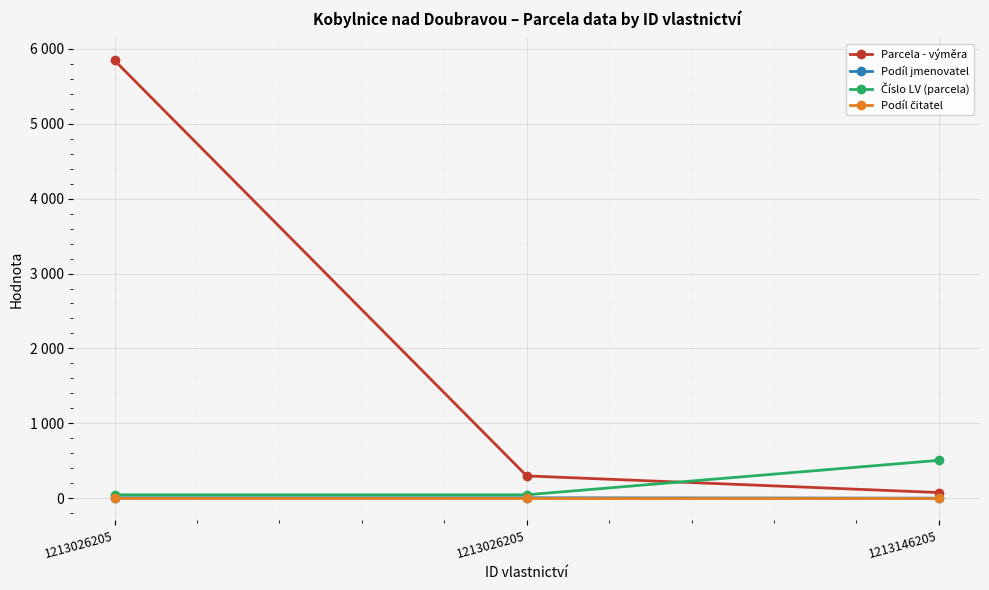

Is this an area chart (filled region under the line)?

No